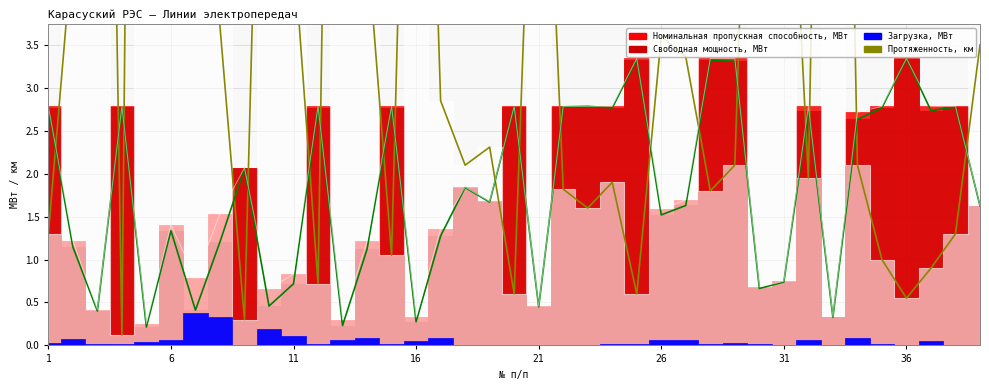

What is the value of the Свободная мощность, МВт point at the 28th from the left?

3.3